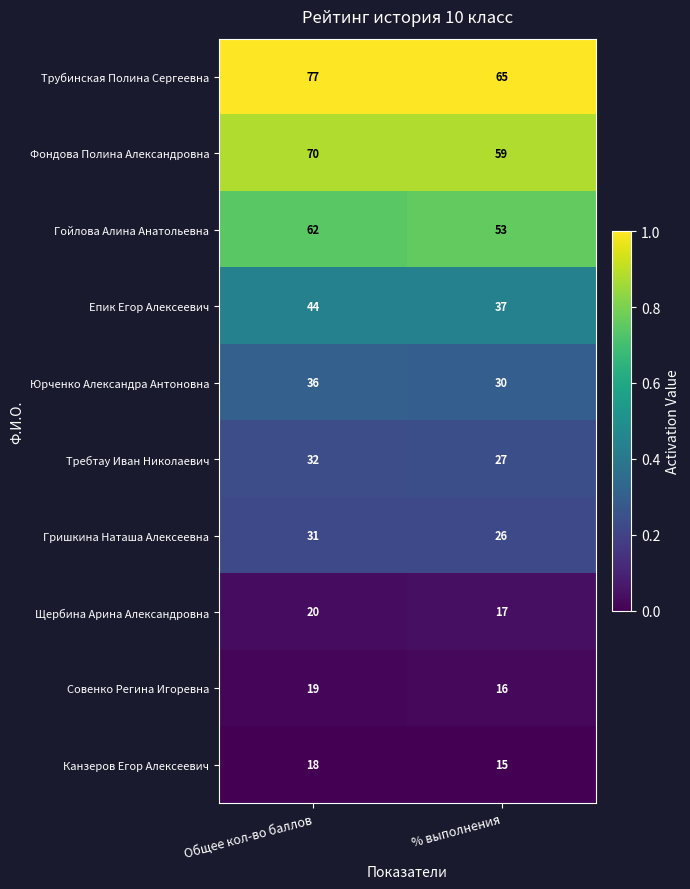

Which series changed the most between Общее кол-во баллов and % выполнения?

Трубинская Полина Сергеевна